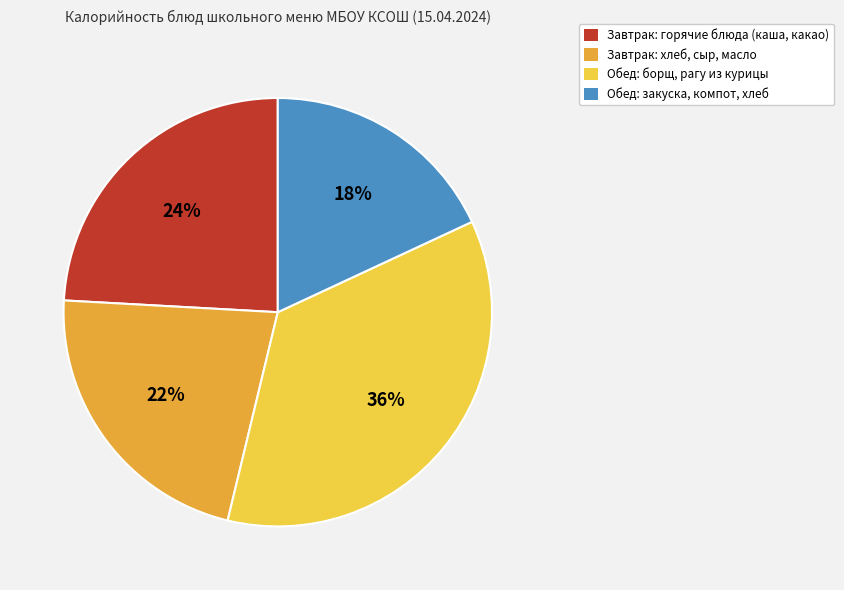

Rank the categories by value from highest to lowest.

Обед: борщ, рагу из курицы, Завтрак: горячие блюда (каша, какао), Завтрак: хлеб, сыр, масло, Обед: закуска, компот, хлеб